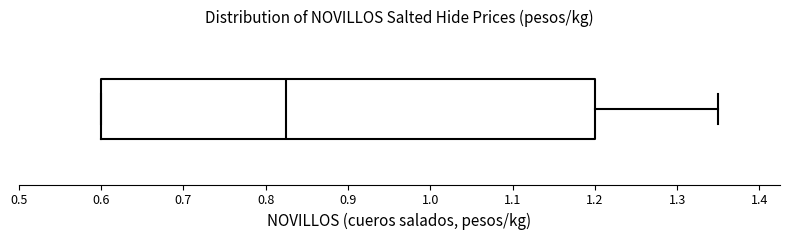

Transcribe this box plot: give where the median line is, the range the box spans, and where the two whiskers end, as read against the x-axis. The values are not printed on the chart, so give them approximately, as read against the axis.

median 0.83, box 0.60 to 1.20, whiskers 0.60 to 1.35